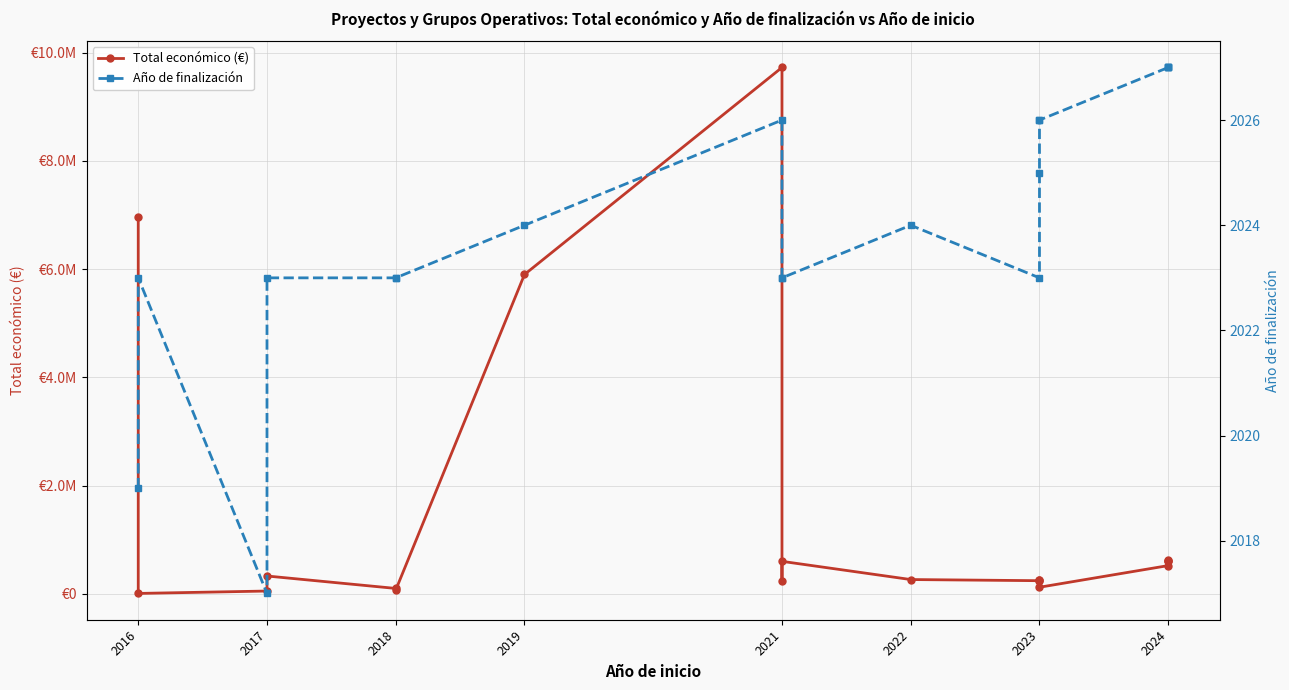

How many data points in Año de finalización are less than 2024?

9